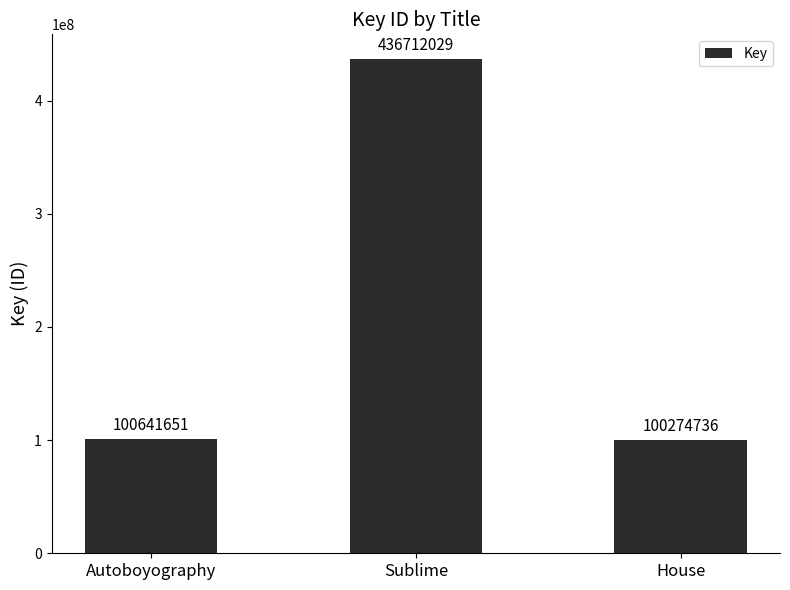

What is the label of the 2nd bar from the right?

Sublime